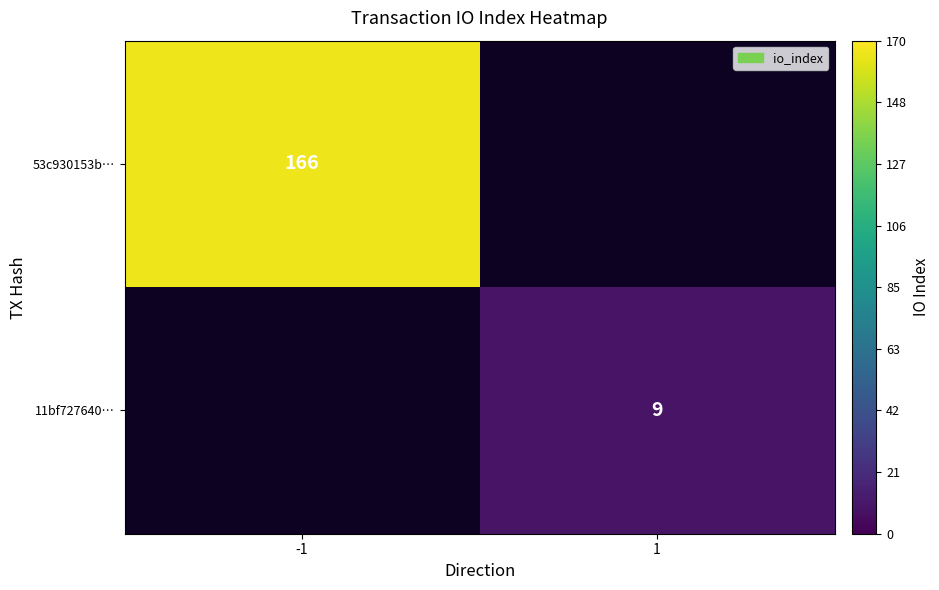

Is it true that 53c930153b… equals 262 at -1?

False